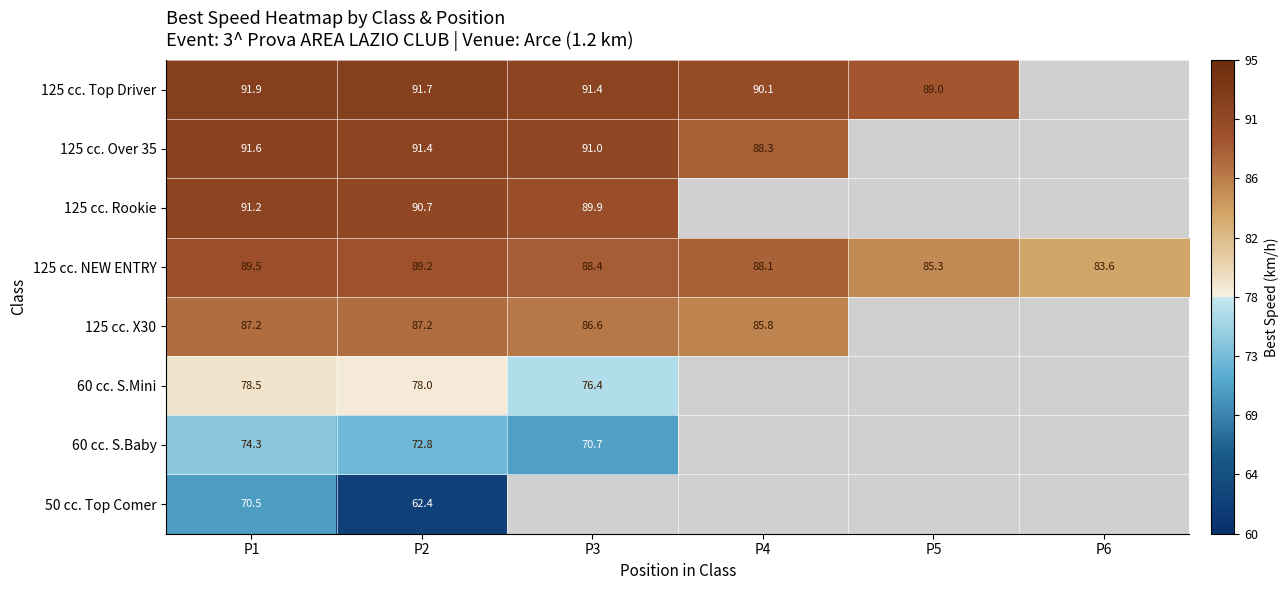

Which series has the largest range (max minus min)?

50 cc. Top Comer